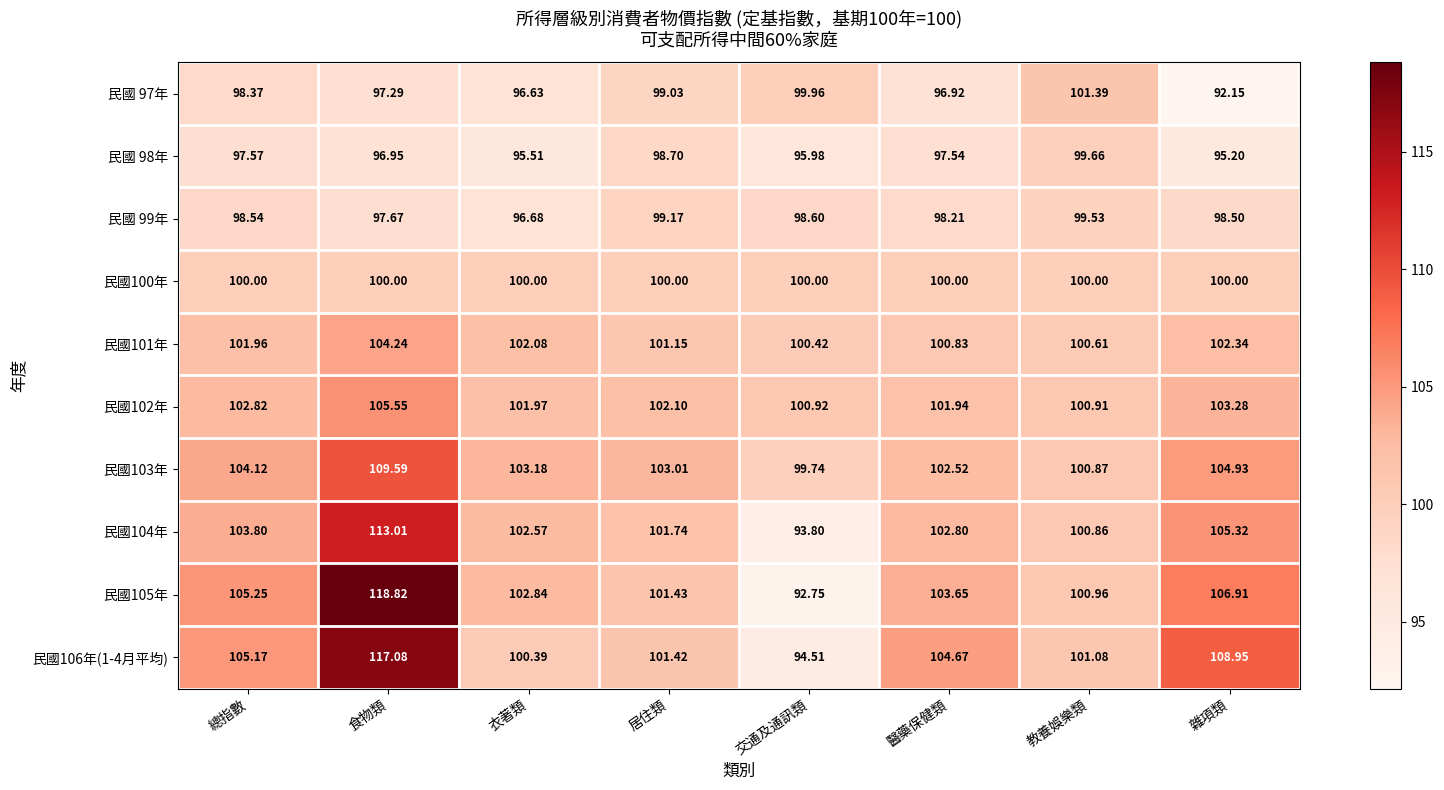

At which label does 民國101年 reach its peak?

食物類